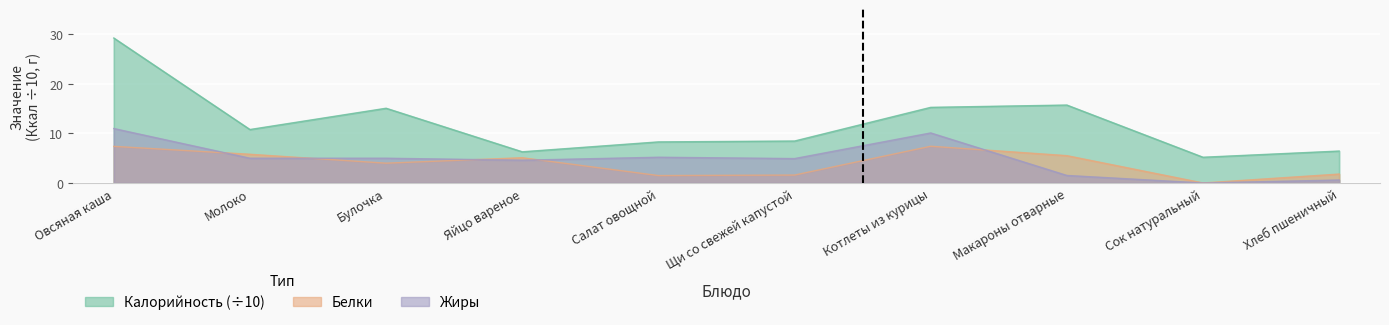

Count the number of categories in the chart.

10